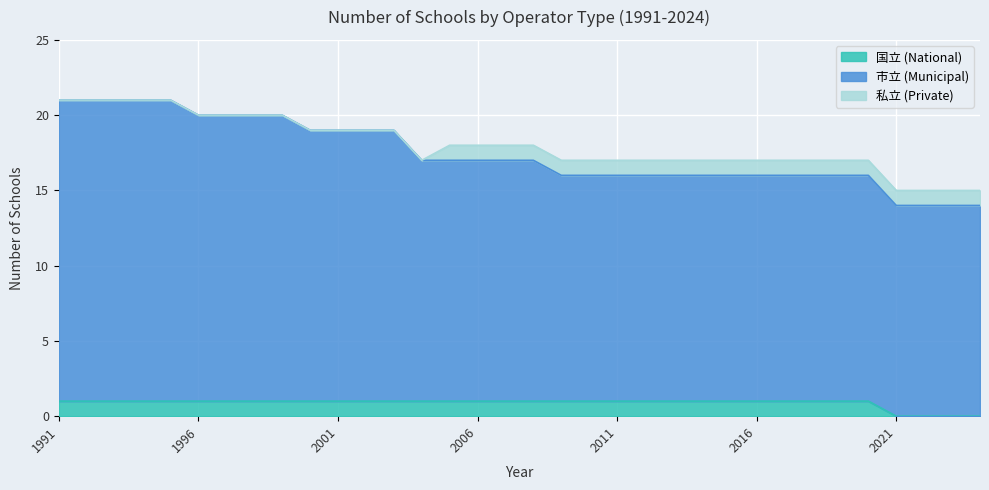

What is the total value across all series at 2021?

15